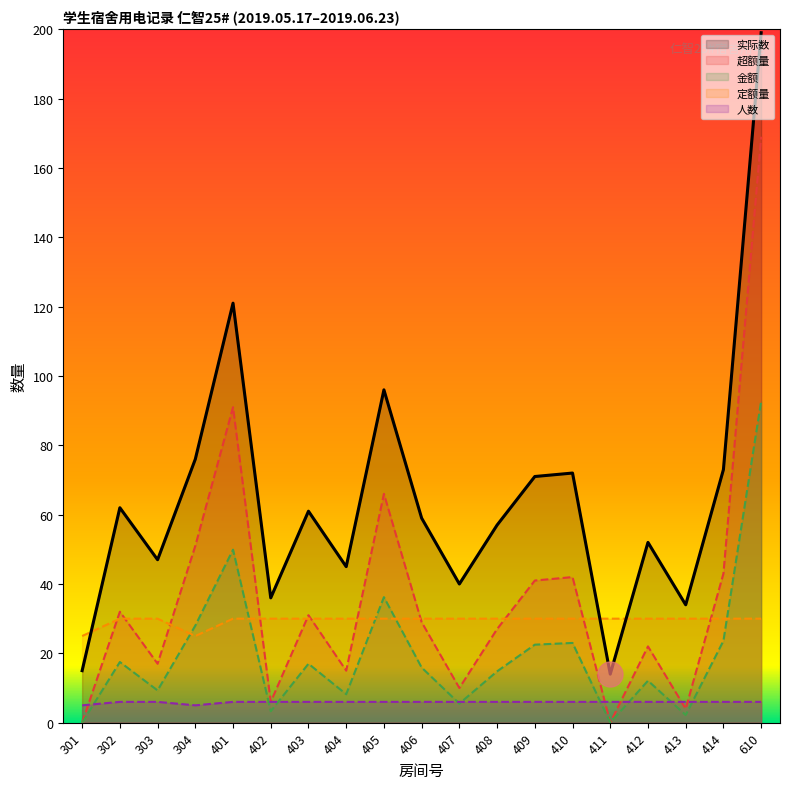

Which series has the largest total across all categories?

实际数